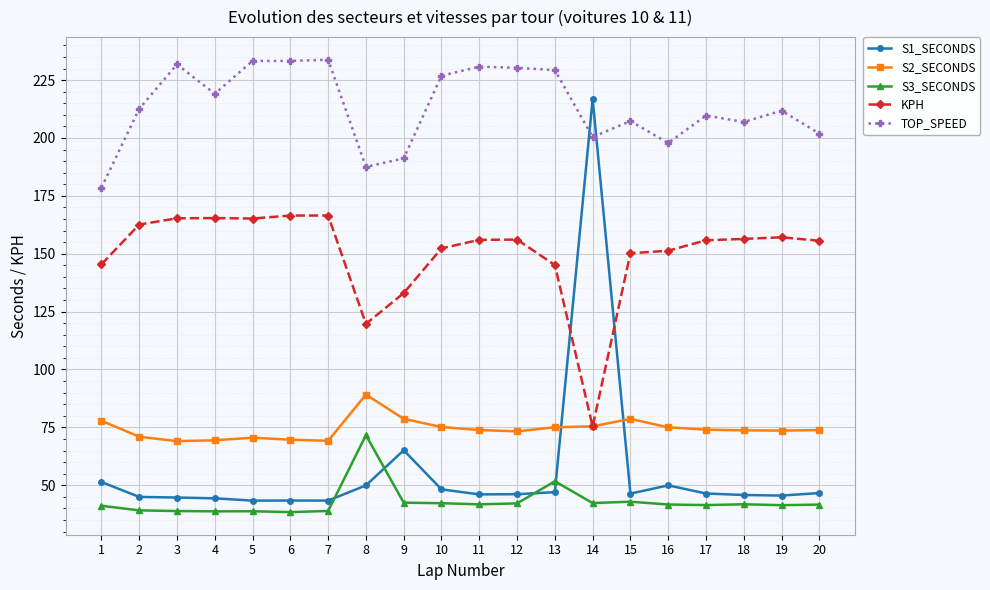

What is the smallest value displayed?

38.4